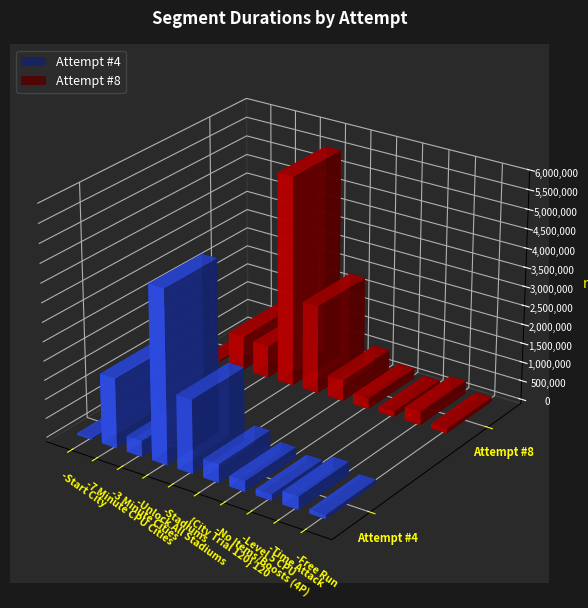

At -Stadiums, list the series in order from smallest to largest.

Attempt #4, Attempt #8